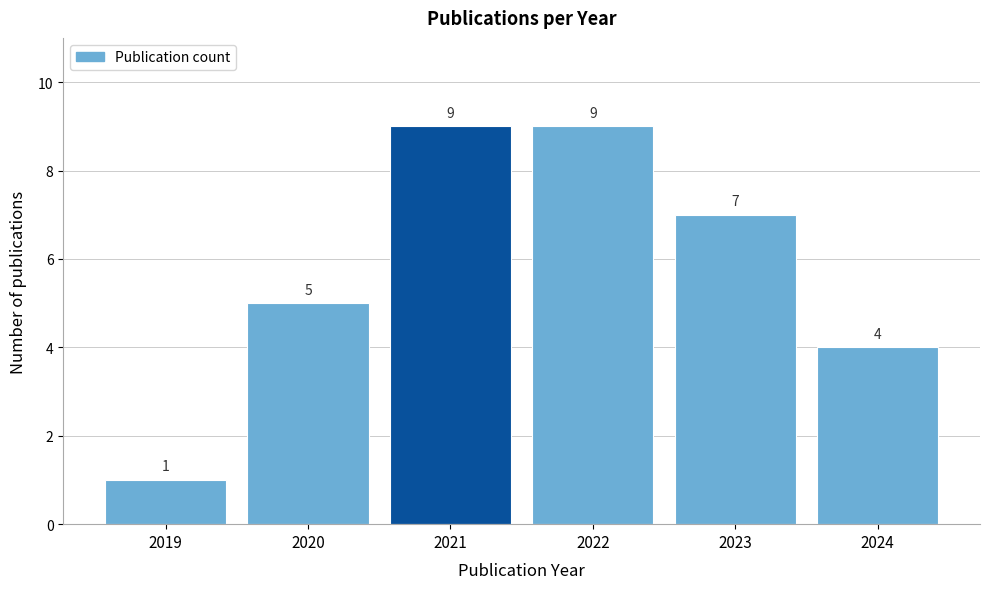

Reading right to left, extract all data points from this chart.

2024=4	2023=7	2022=9	2021=9	2020=5	2019=1